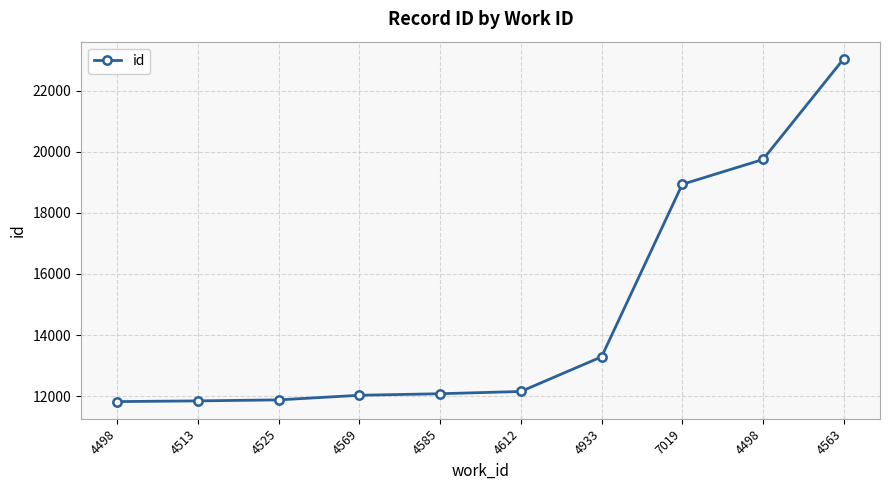

List the labels in order of value, smallest first.

4498, 4513, 4525, 4569, 4585, 4612, 4933, 7019, 4498, 4563